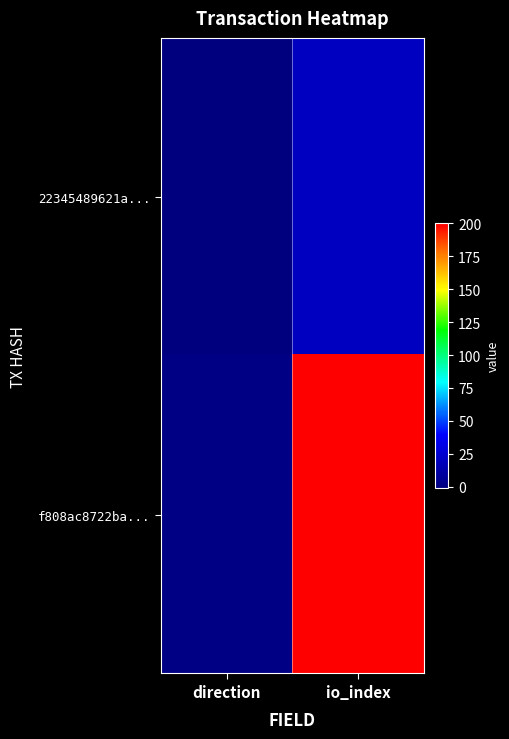

At how many categories does at least one series exceed 69?

1